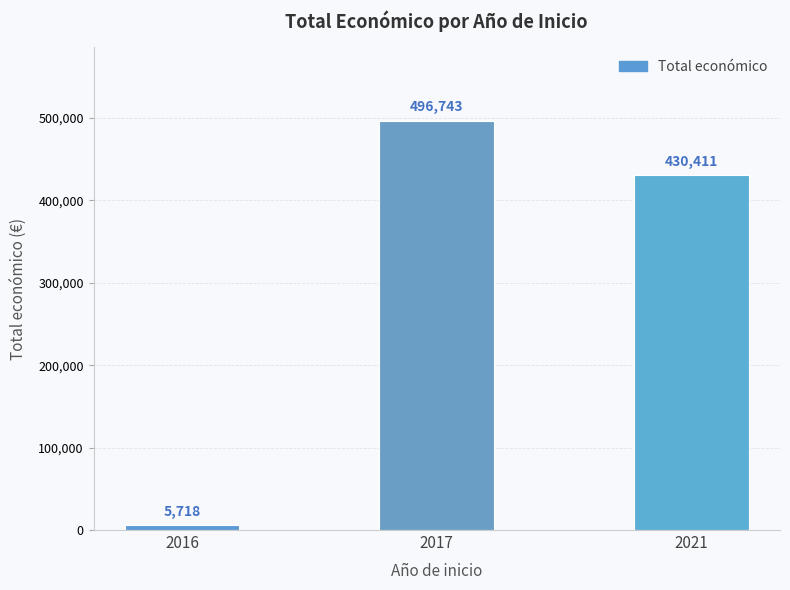

What is the ratio of the value at 2017 to the value at 2021?

1.2